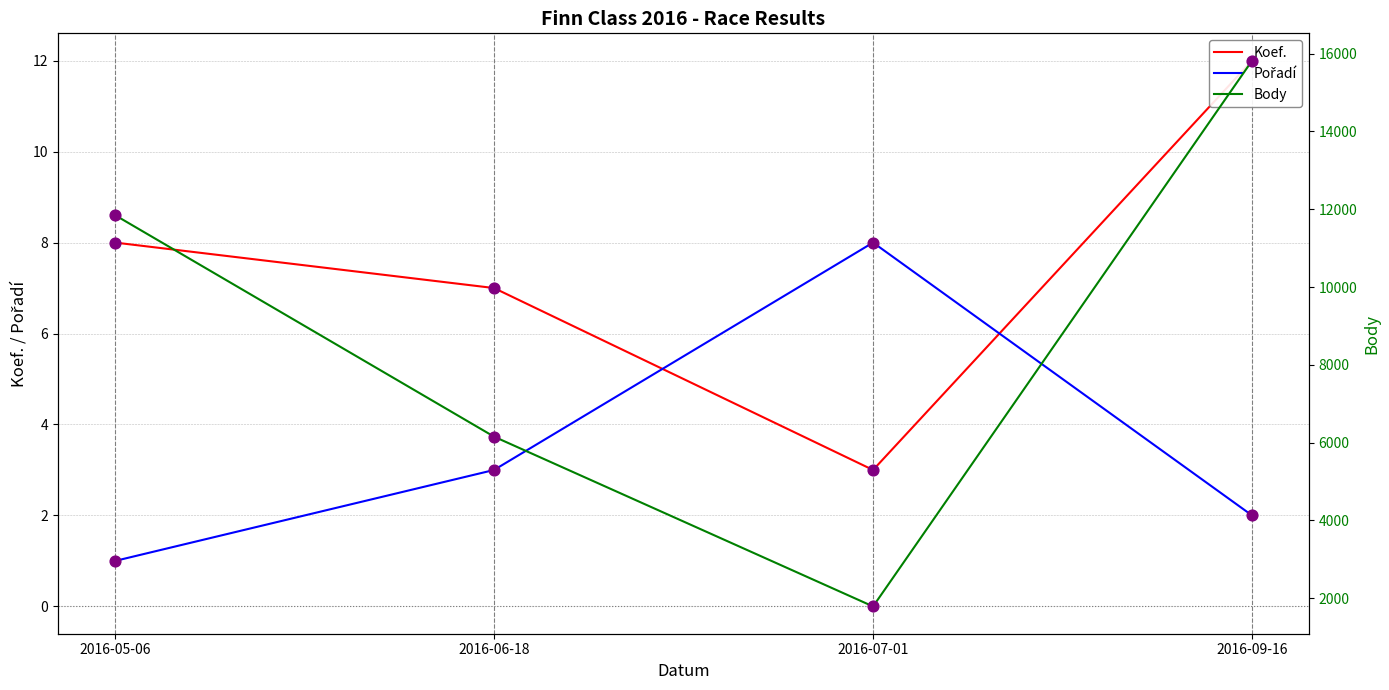

Which series contains the highest Y value?

Body